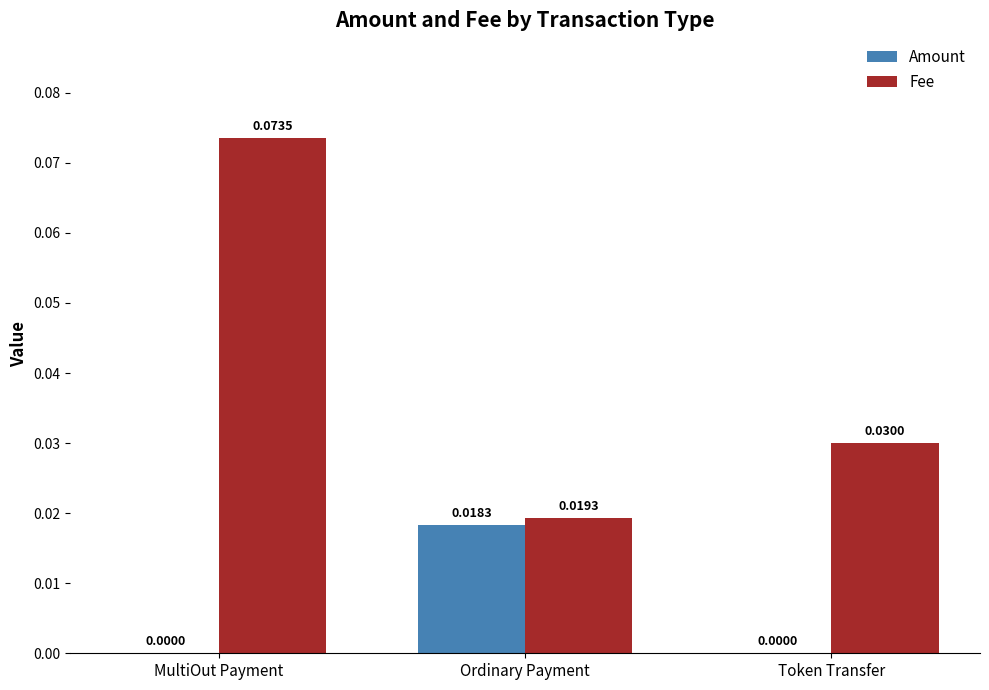

How many groups of bars are there?

3